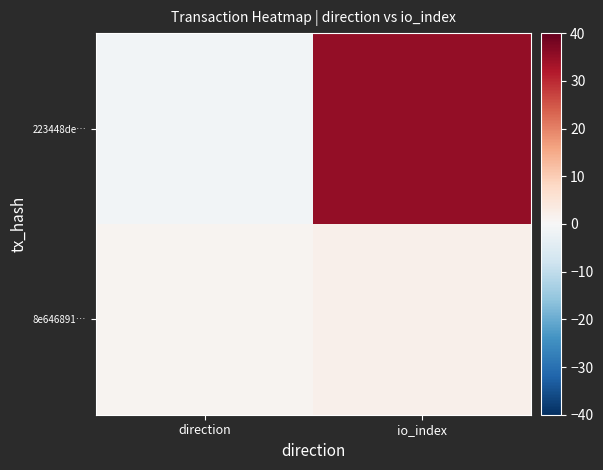

Reading left to right, extract all data points from this chart.

223448de…: direction=-1	io_index=35
8e646891…: direction=1	io_index=2